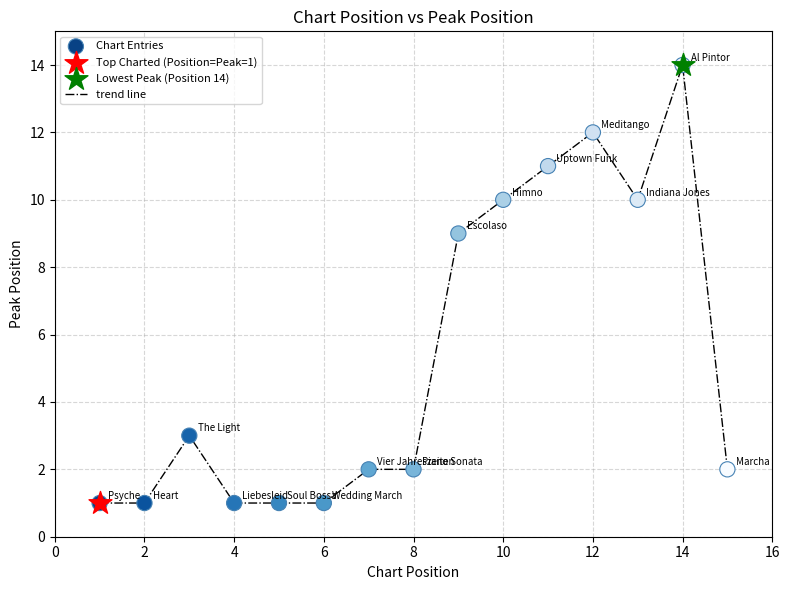

What is the maximum value shown in the chart?

14